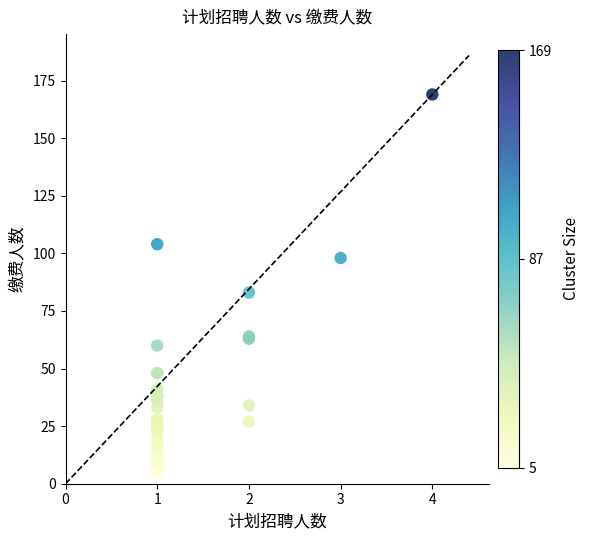

What Y value in the scatter plot is closest to 87?

83